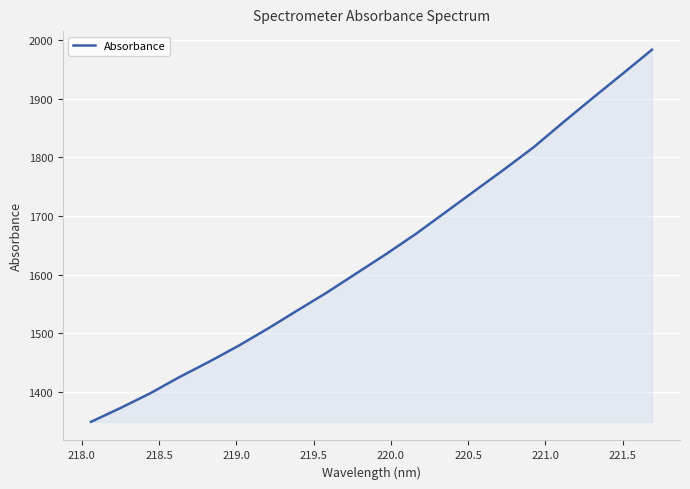

What is the average value?

1636.6